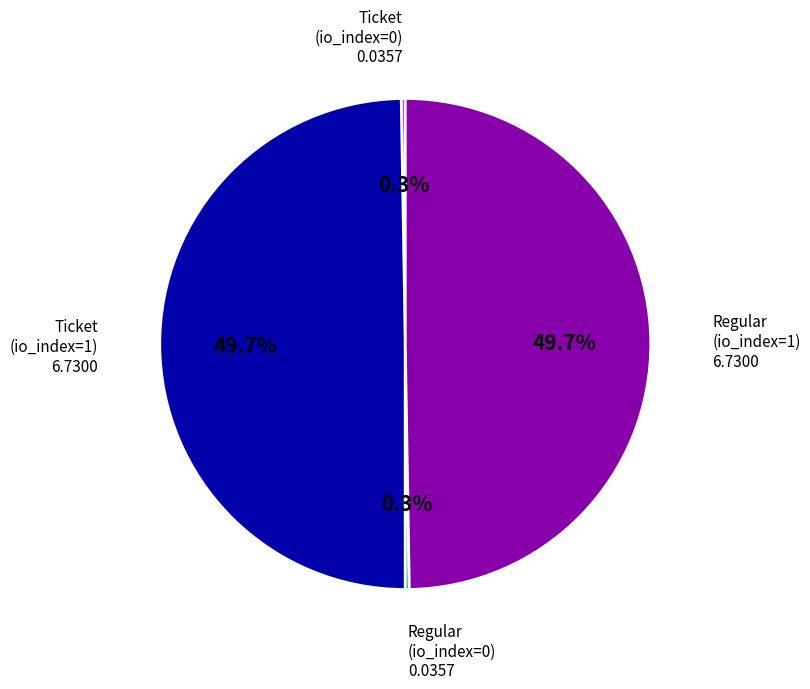

Does any single category account for the majority?

No